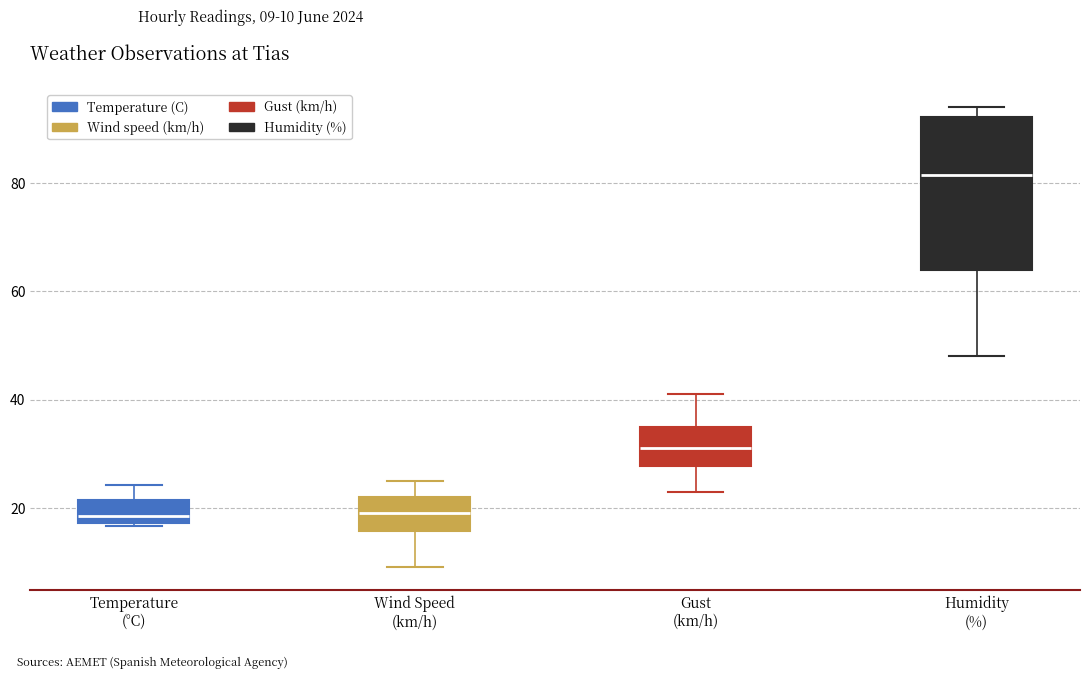

Reading left to right, read every box against the y-axis: the position of its median line, the range the box covers, and the ends of its whiskers. The values are not printed on the chart, so give them approximately, as read against the axis.

Temperature (°C): median 18 (just above the box's lower edge), box 18 to 22, whiskers 16 to 24
Wind Speed (km/h): median 20, box 16 to 22, whiskers 10 to 26
Gust (km/h): median 32, box 28 to 36, whiskers 24 to 42
Humidity (%): median 82, box 64 to 92, whiskers 48 to 94